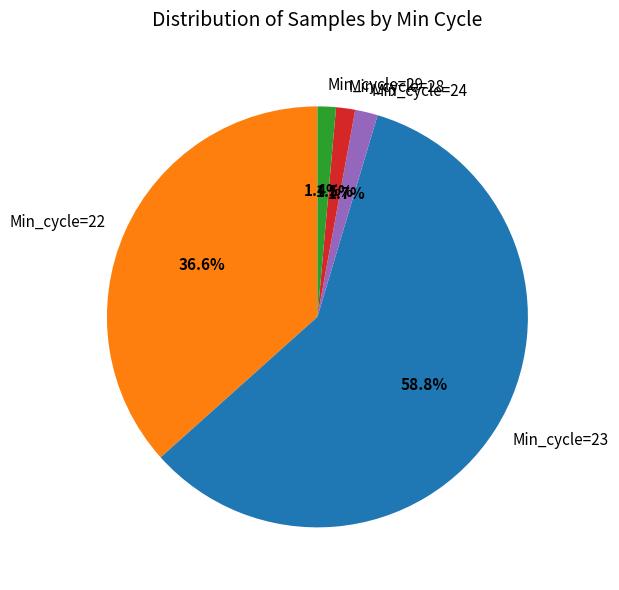

Which slice represents more than half of the pie?

Min_cycle=23